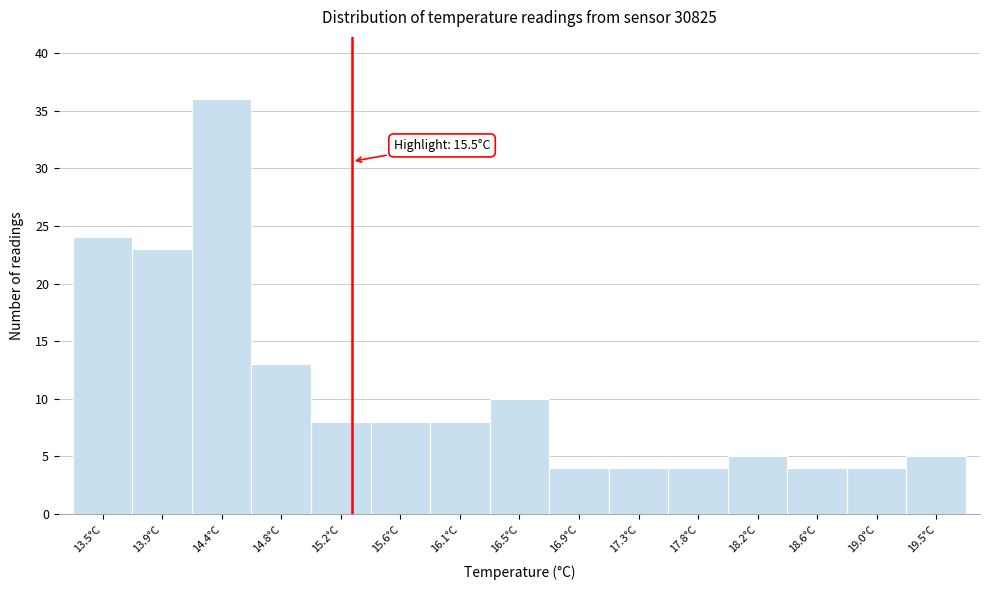

Reading left to right, what are all the values shown in this chart?

13.5°C=24	13.9°C=23	14.4°C=36	14.8°C=13	15.2°C=8	15.6°C=8	16.1°C=8	16.5°C=10	16.9°C=4	17.3°C=4	17.8°C=4	18.2°C=5	18.6°C=4	19.0°C=4	19.5°C=5